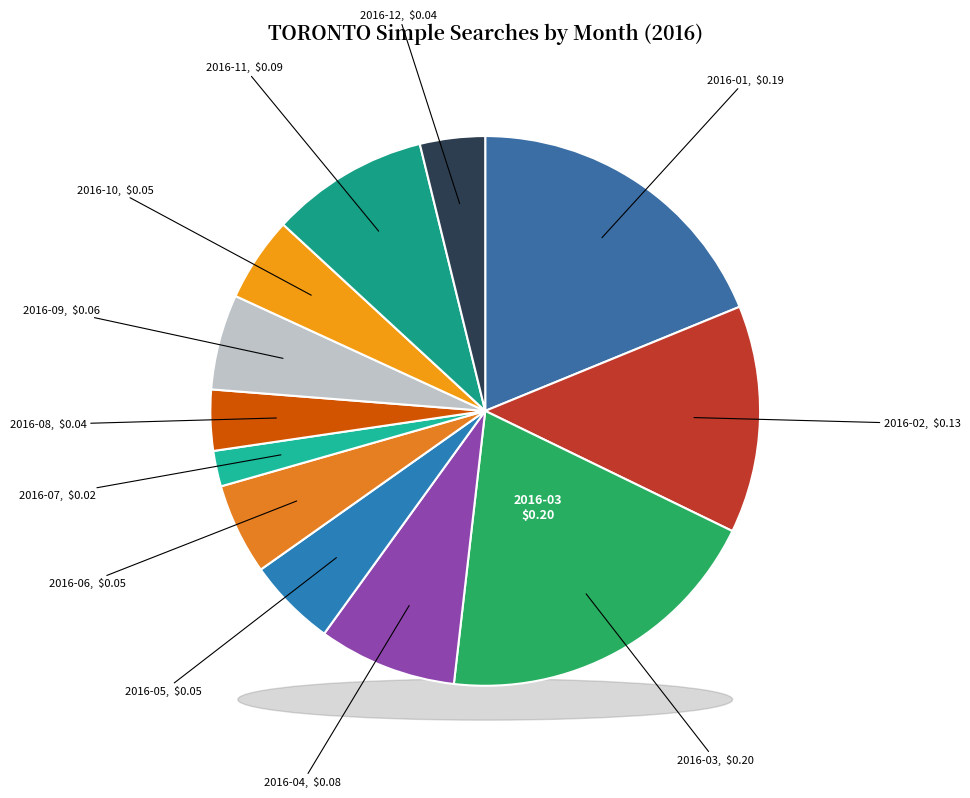

What is the smallest slice in the pie chart?

2016-07